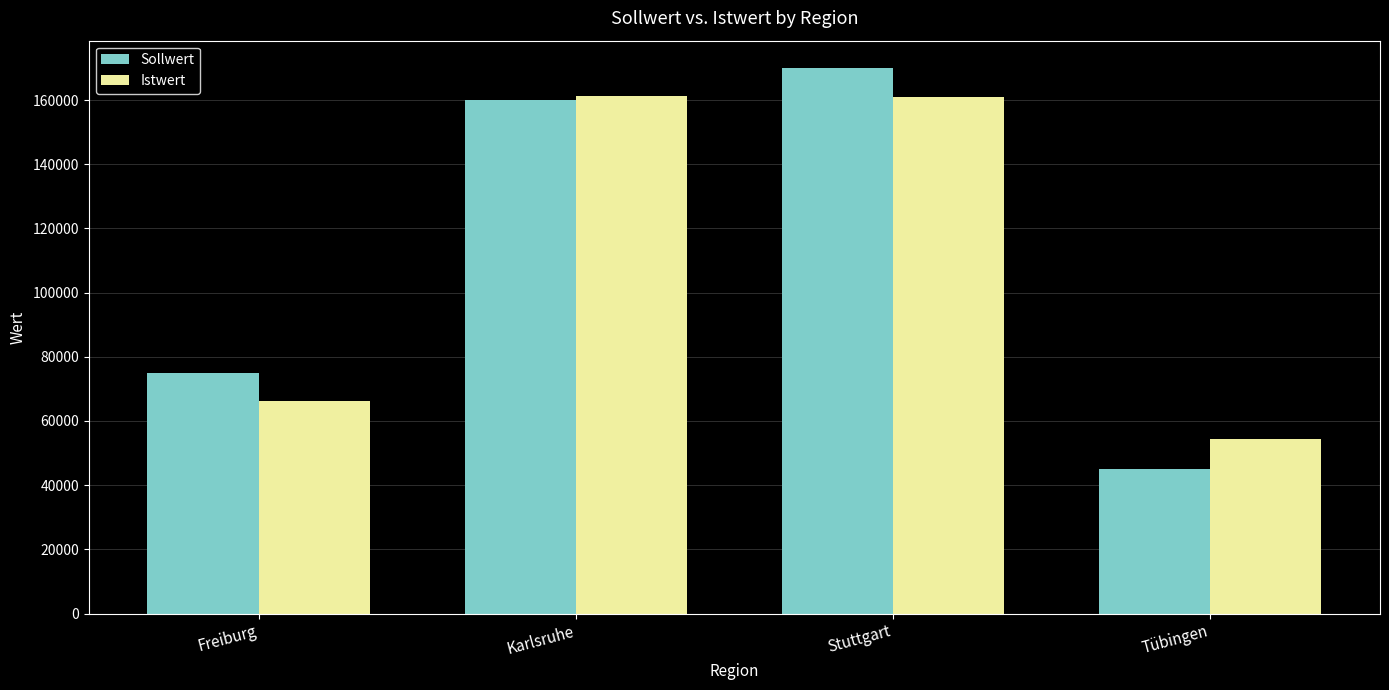

At how many categories does at least one series exceed 67645?

3